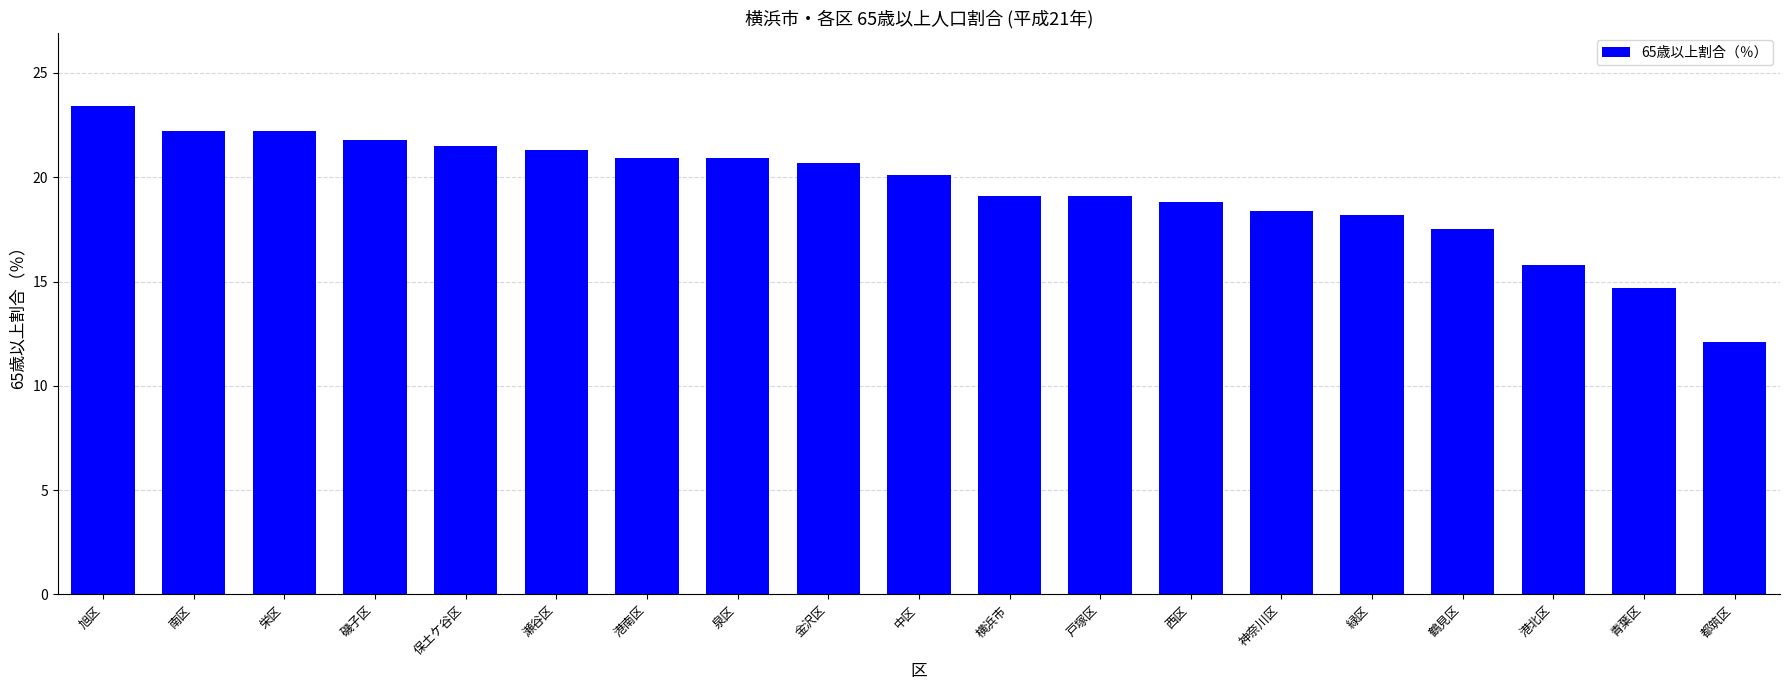

Are the bars grouped side by side (vs. stacked)?

No